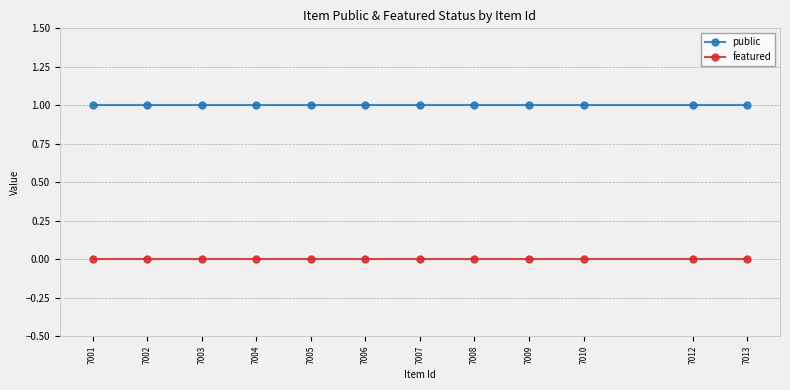

Rank the series by their maximum value, from highest to lowest.

public, featured